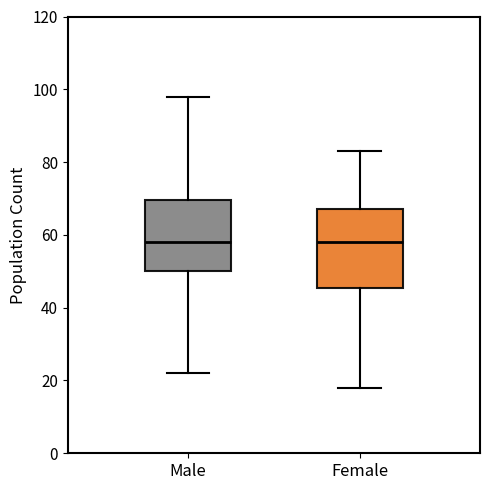

Reading left to right, transcribe this box plot: for each box, give where its median line is, the range the box spans, and where its two whiskers end, as read against the y-axis. The values are not printed on the chart, so give them approximately, as read against the axis.

Male: median 58, box 50 to 70, whiskers 22 to 98
Female: median 58, box 46 to 68, whiskers 18 to 84